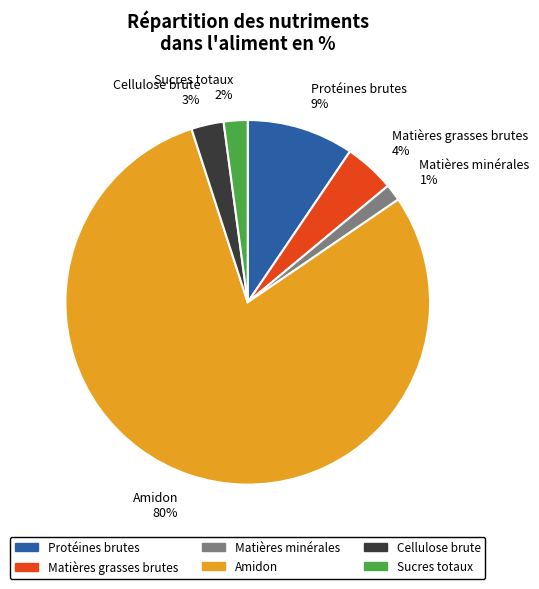

Which has a higher value, Protéines brutes 9% or Cellulose brute 3%?

Protéines brutes 9%